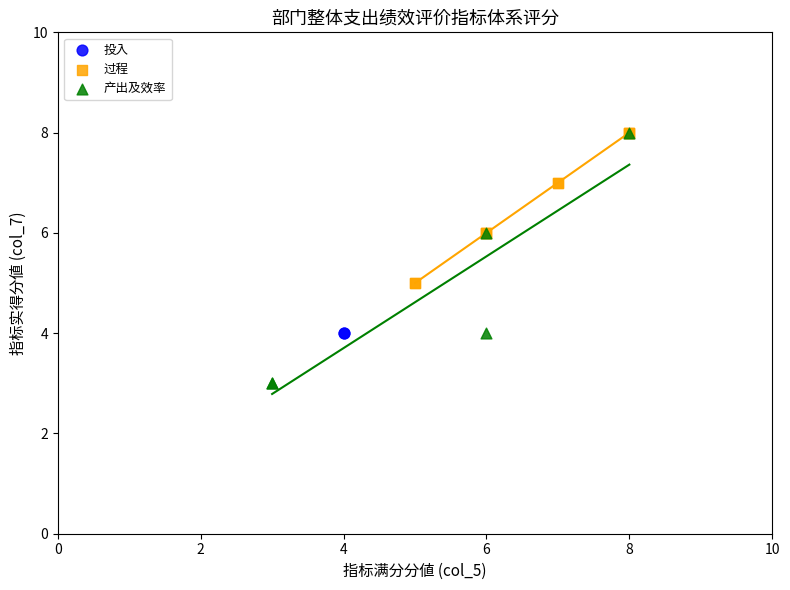

Which series reaches the minimum Y coordinate?

产出及效率